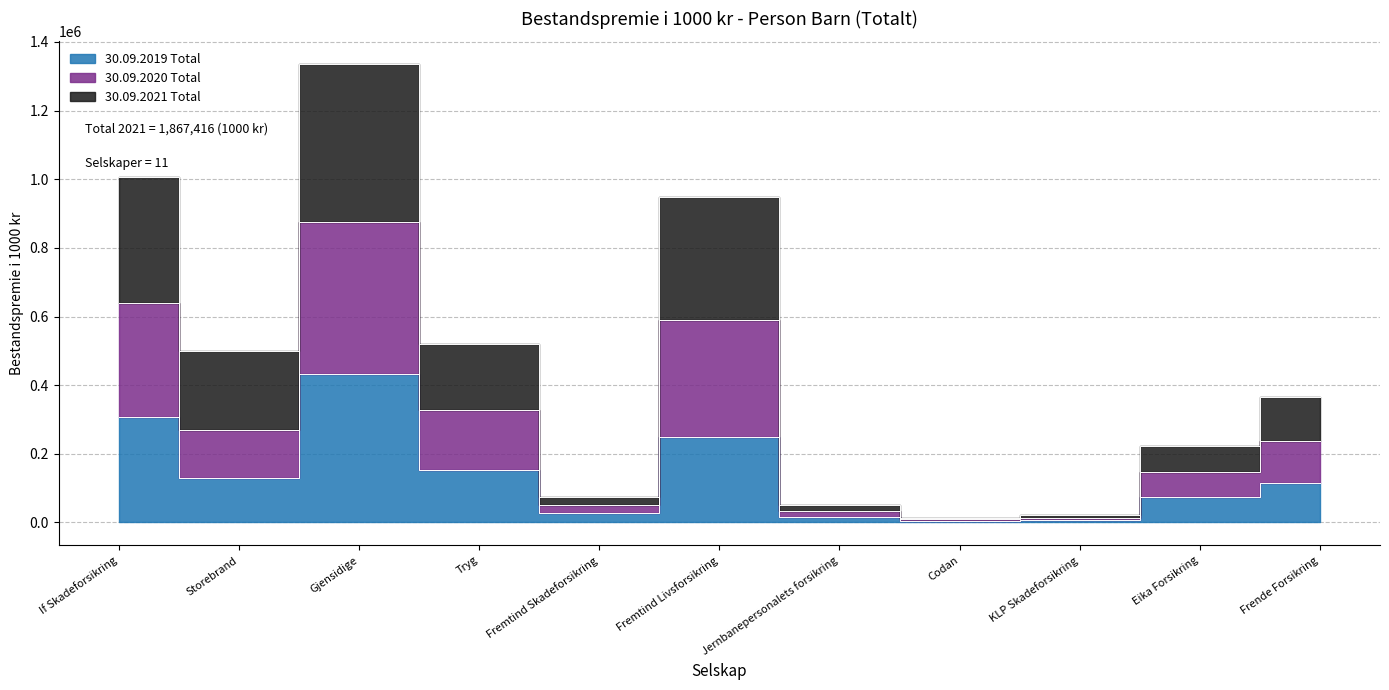

At how many categories does at least one series exceed 477974?

5